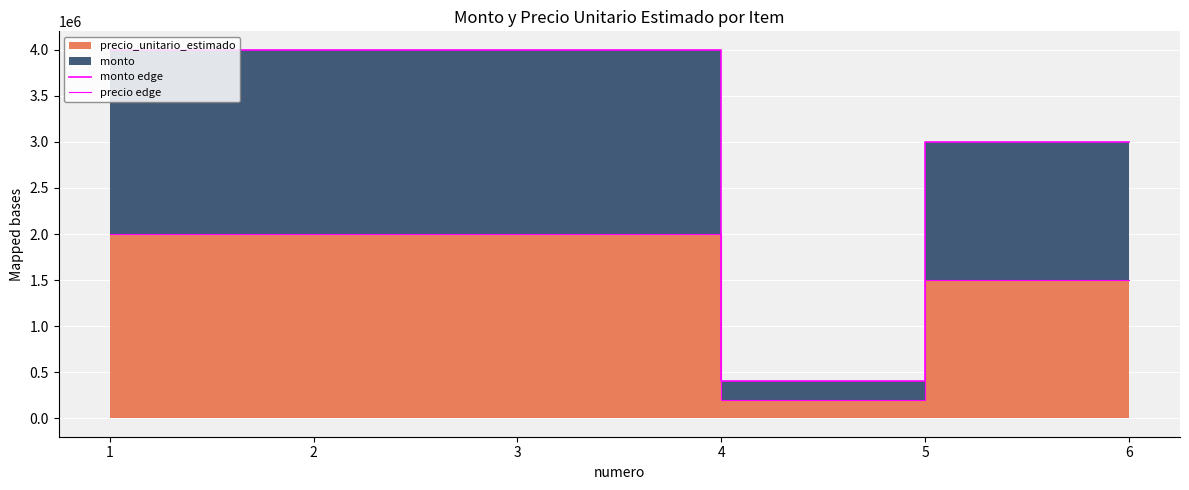

At which label is precio edge closest to 1100000?

5